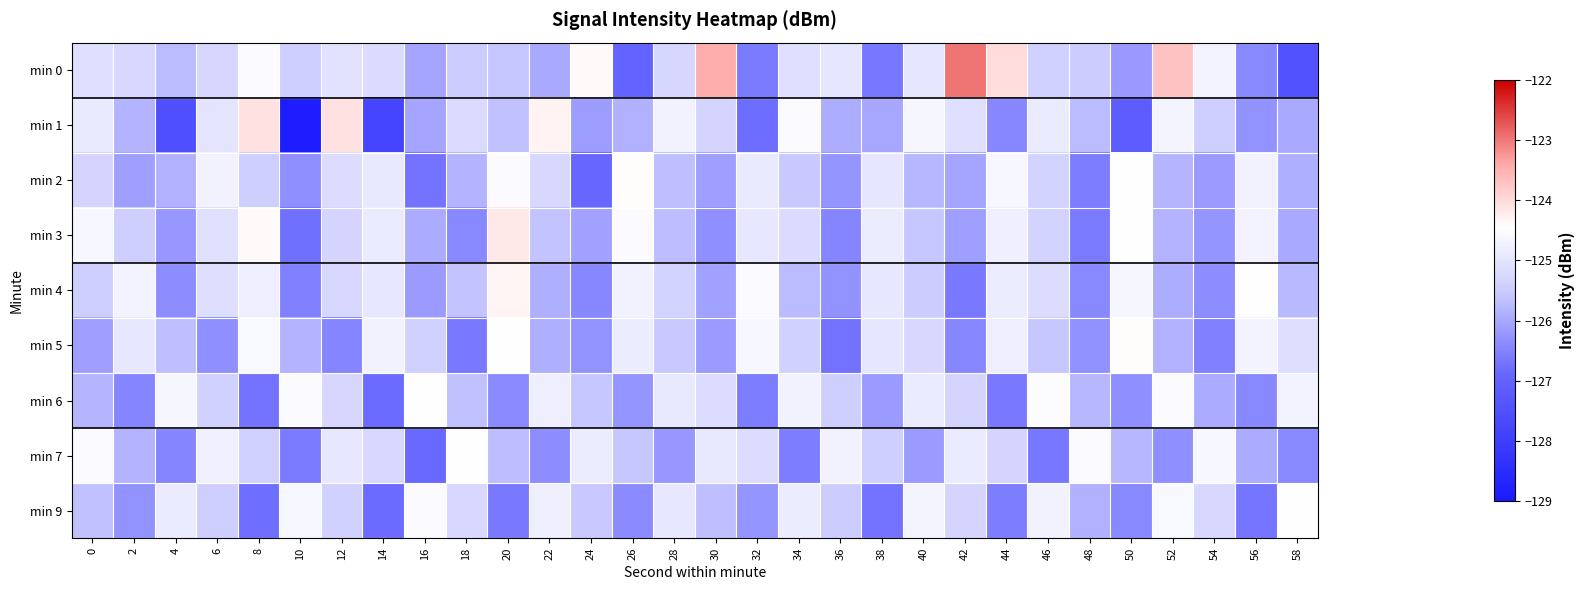

At 26, list the series in order from smallest to largest.

min 0, min 9, min 6, min 1, min 7, min 5, min 4, min 3, min 2